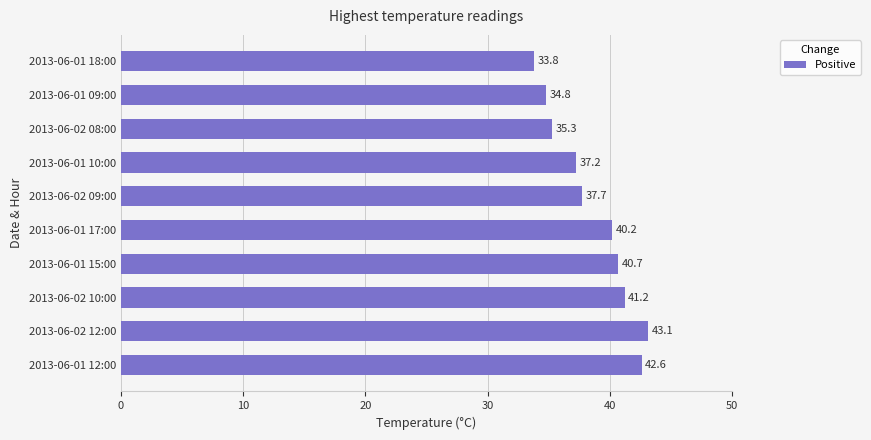

The value at 2013-06-02 10:00 is 22.4. True or false?

False